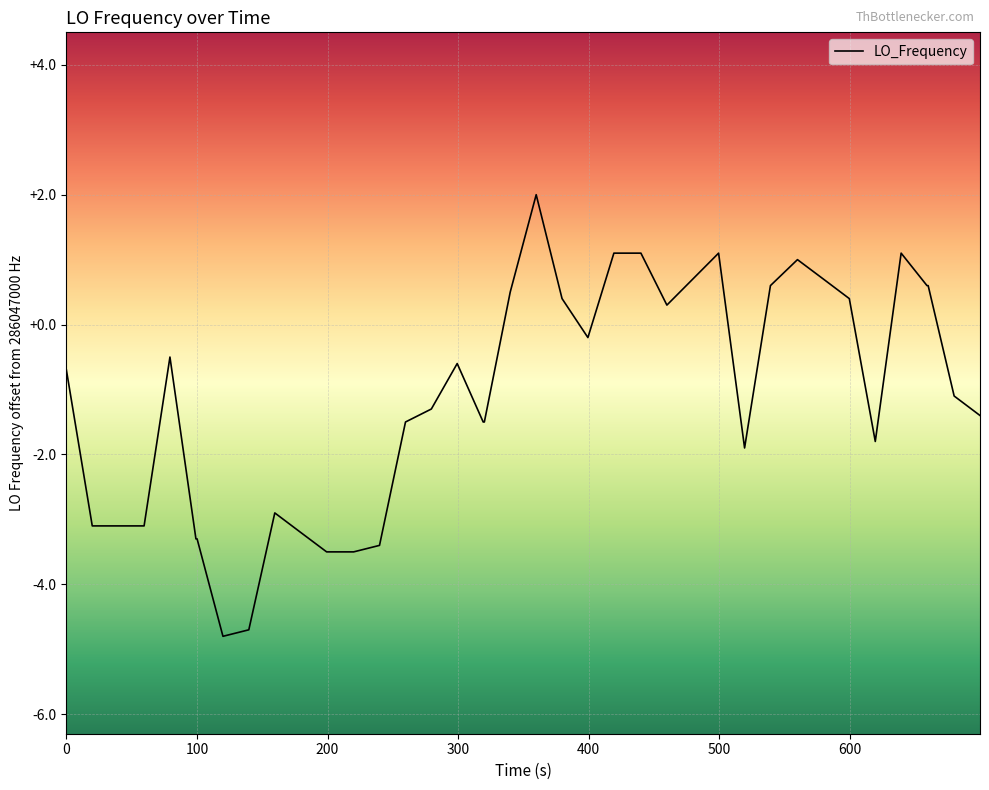

What is the maximum value shown in the chart?

2.0